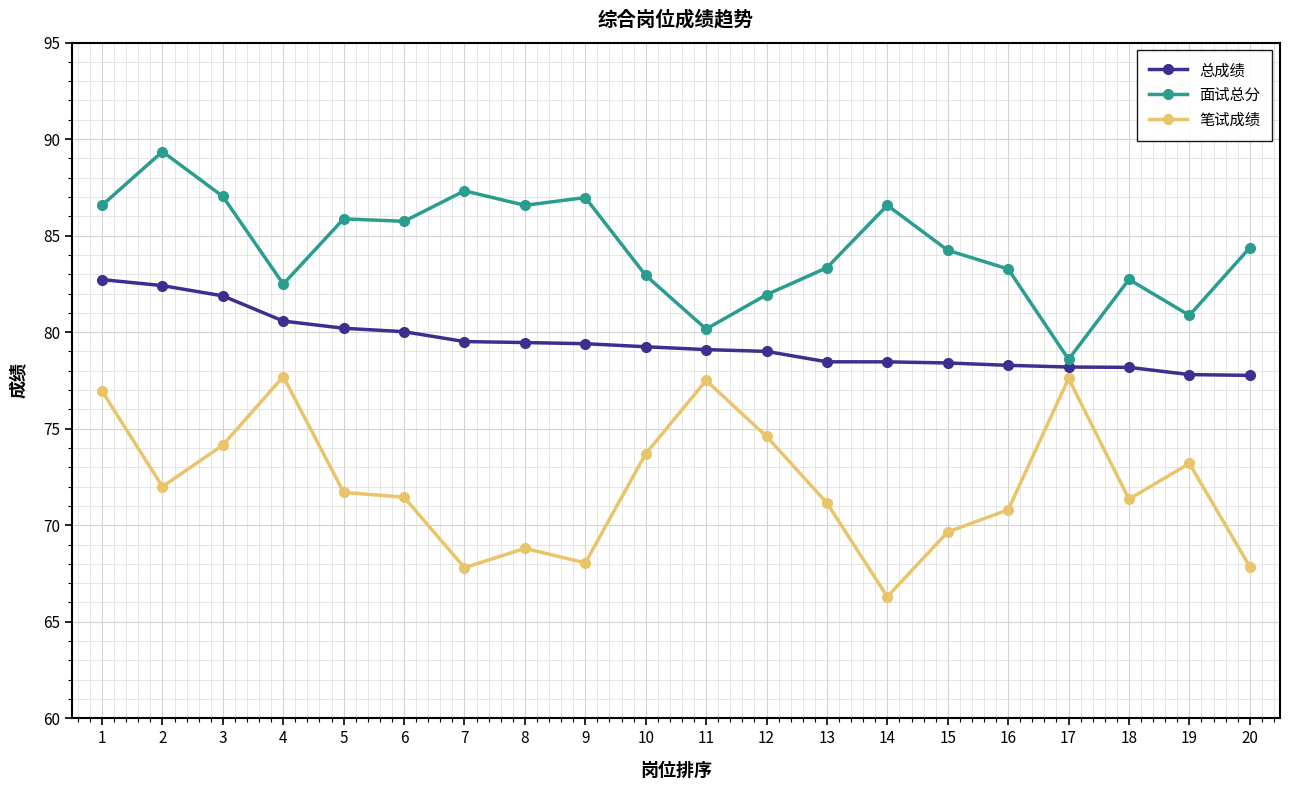

Does the chart have visible grid lines?

Yes